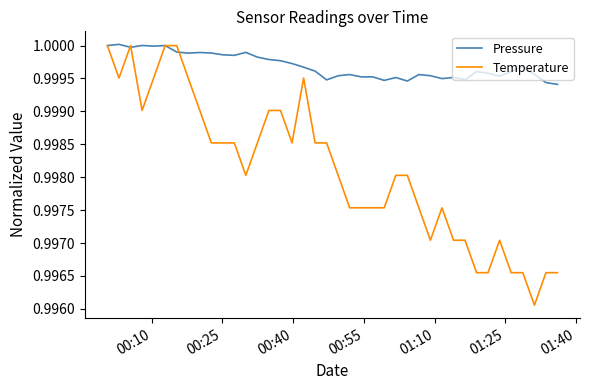

Which series has the largest total across all categories?

Pressure